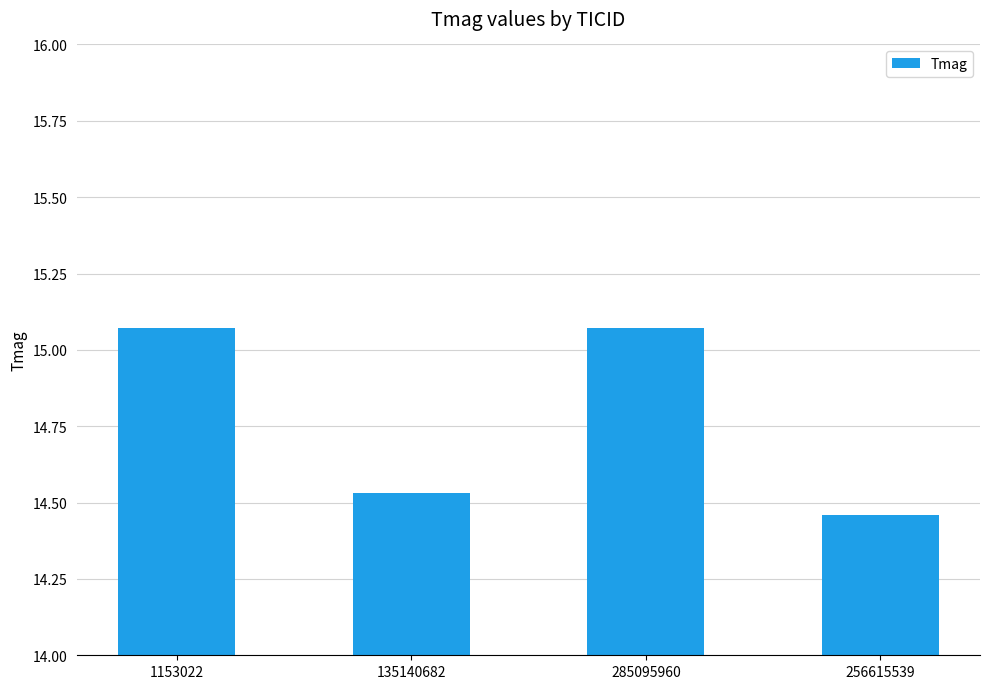

What is the change in value from 1153022 to 256615539?

-0.6